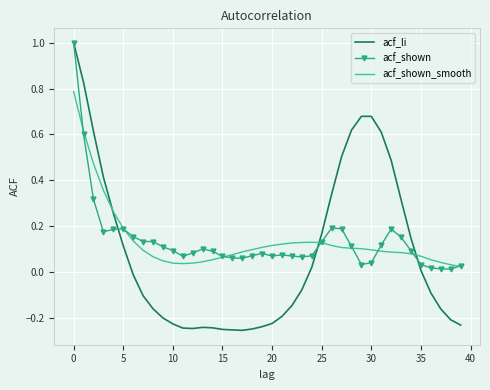

What is the greatest value displayed?

1.0